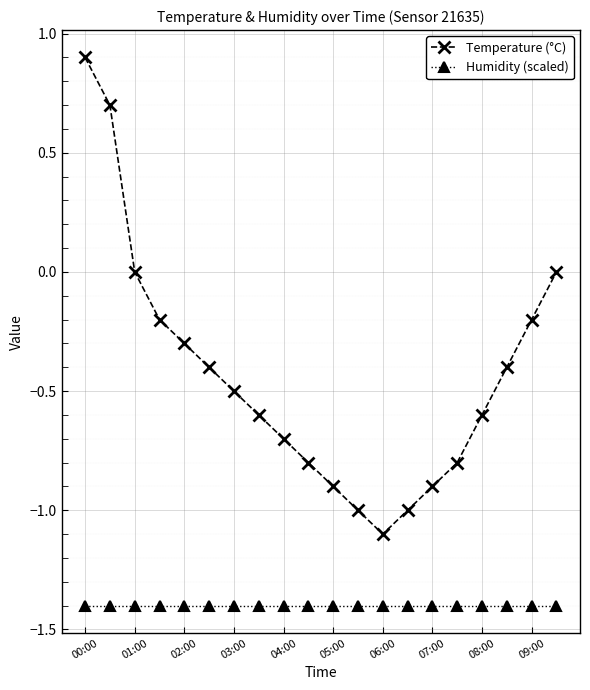

True or false: Humidity (scaled) and Temperature (°C) cross at least once.

False